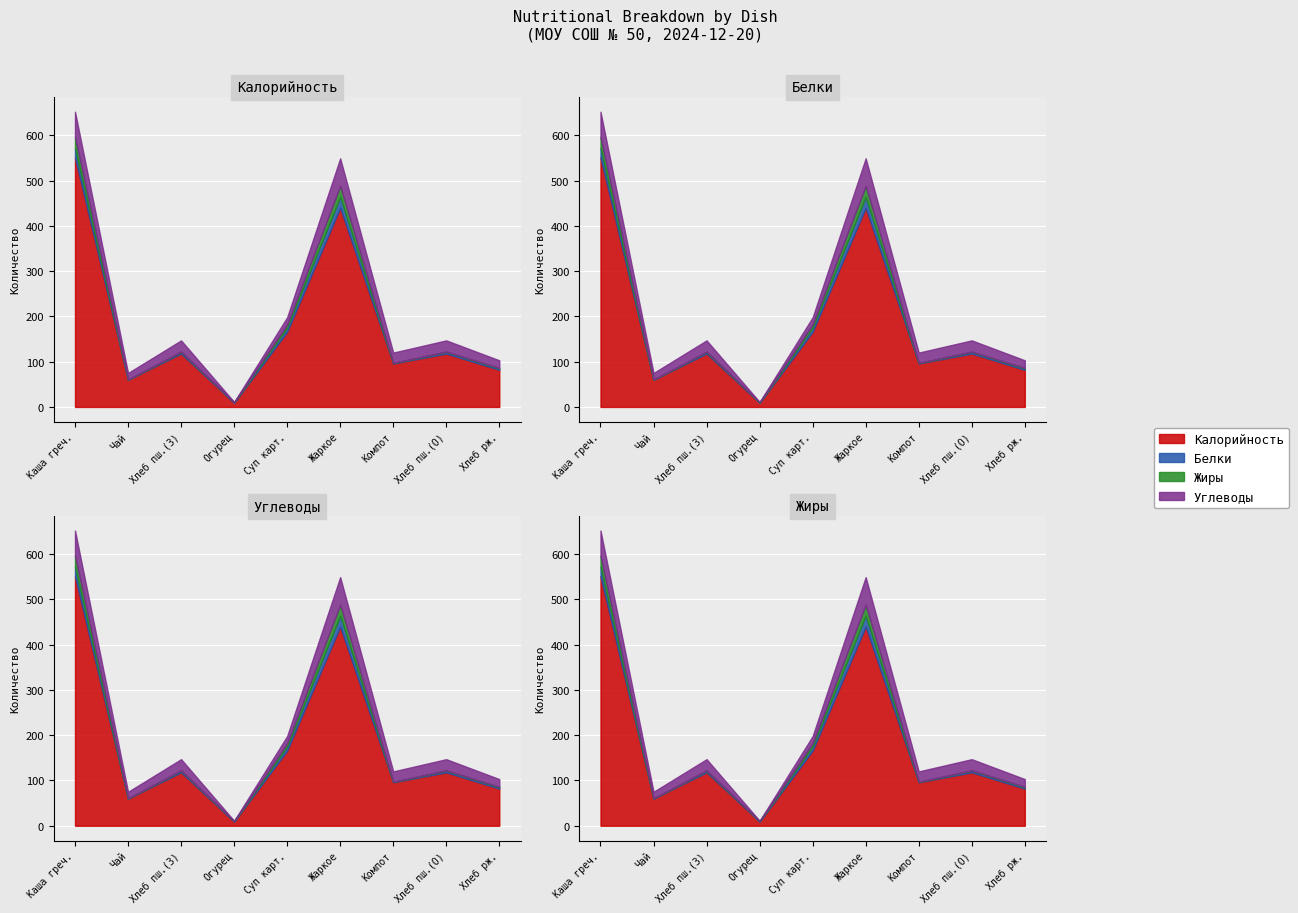

What is the value of the Углеводы point at the 9th from the left?

17